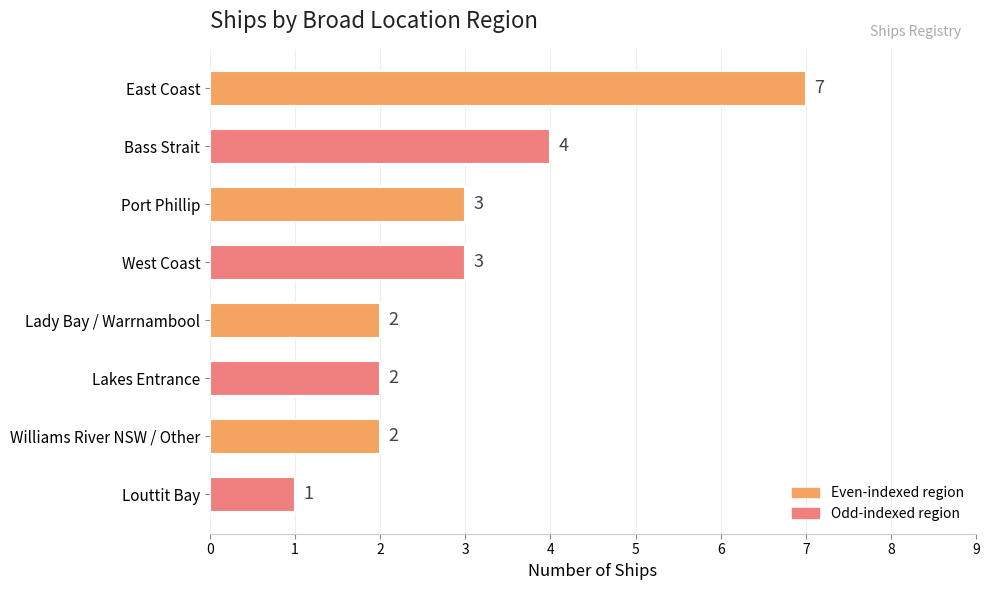

Which has a higher value, Bass Strait or Lakes Entrance?

Bass Strait